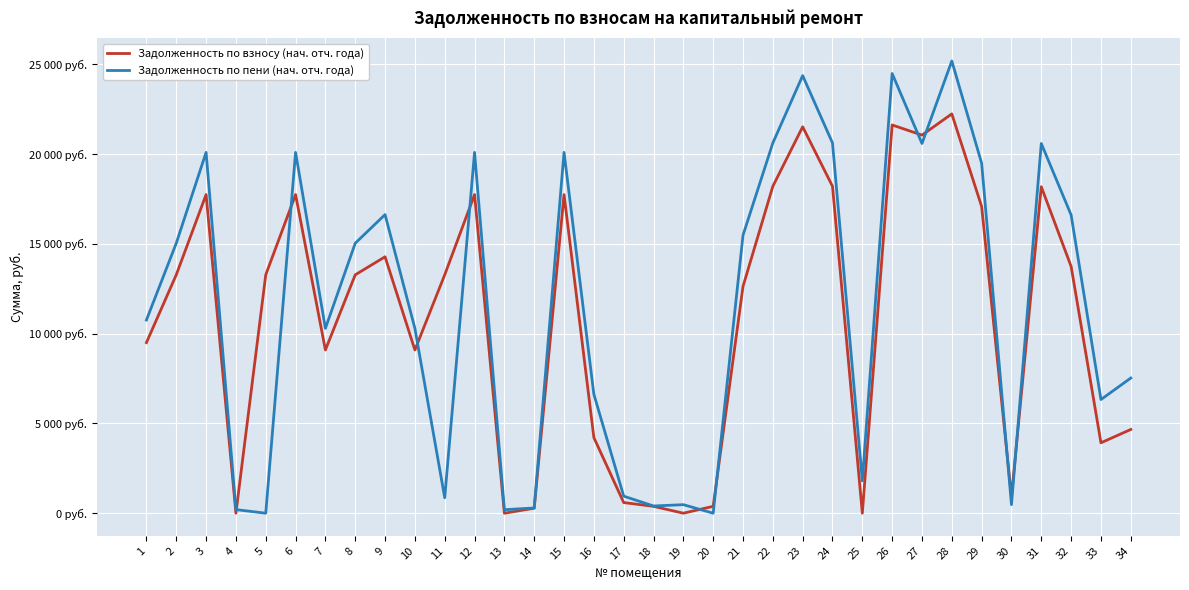

Reading left to right, list all the values displayed in this chart.

Задолженность по взносу (нач. отч. года): 1=9501.6	2=13276.6	3=17744.9	4=0.0	5=13276.6	6=17744.9	7=9090.7	8=13276.6	9=14280.9	10=9090.7	11=13276.6	12=17744.9	13=0.0	14=279.2	15=17744.9	16=4212.5	17=592.8	18=382.5	19=0.0	20=382.9	21=12629.8	22=18207.1	23=21519.8	24=18207.1	25=0.0	26=21622.6	27=21057.6	28=22238.9	29=17081.4	30=909.4	31=18181.4	32=13744.2	33=3921.4	34=4663.6
Задолженность по пени (нач. отч. года): 1=10760.3	2=15035.4	3=20095.7	4=200.7	5=0.0	6=20095.7	7=10295.0	8=15035.4	9=16631.7	10=10295.0	11=861.8	12=20095.7	13=194.7	14=292.4	15=20095.7	16=6624.5	17=950.3	18=401.5	19=475.1	20=0.0	21=15480.7	22=20619.1	23=24370.7	24=20619.1	25=1800.6	26=24487.0	27=20590.1	28=25185.0	29=19490.1	30=477.4	31=20590.1	32=16608.7	33=6330.0	34=7528.0